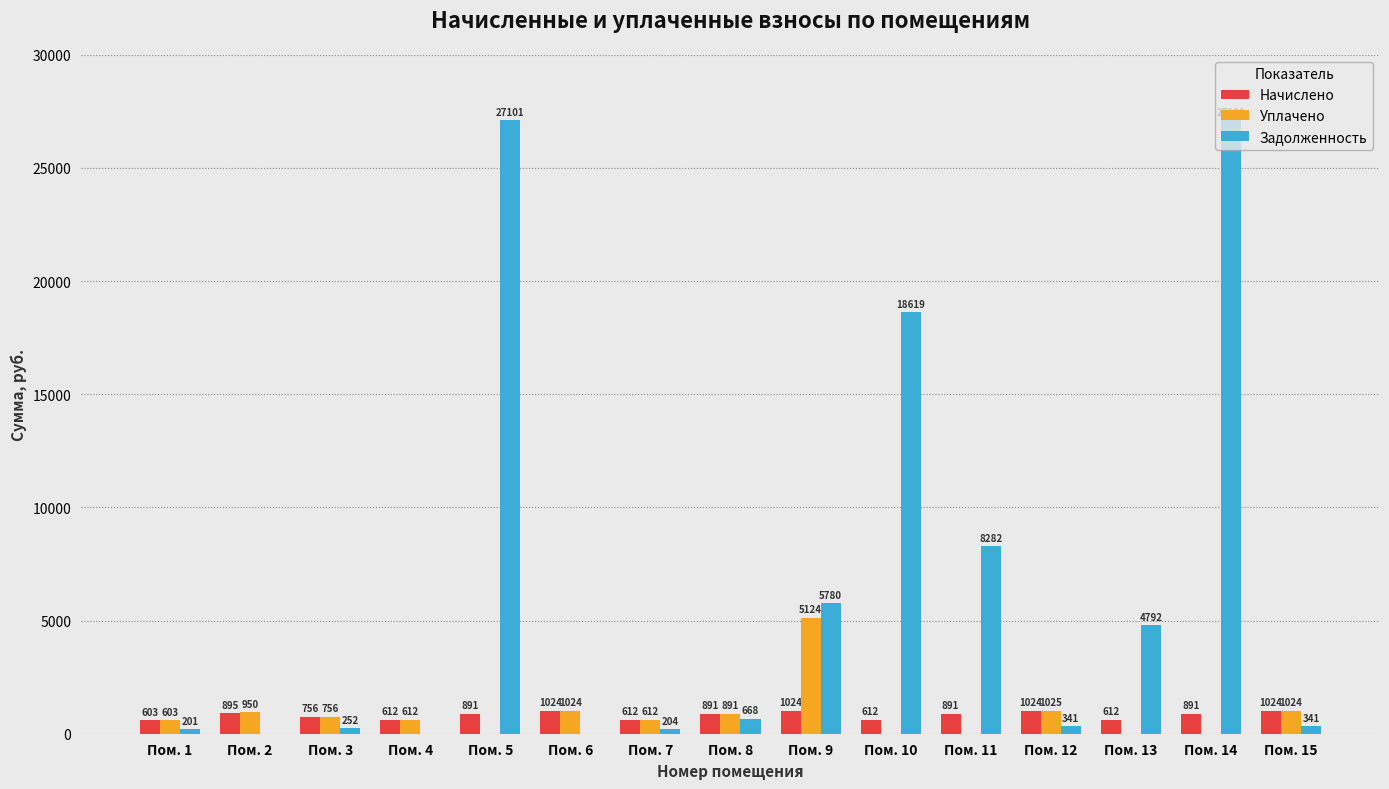

How many series are shown in this chart?

3